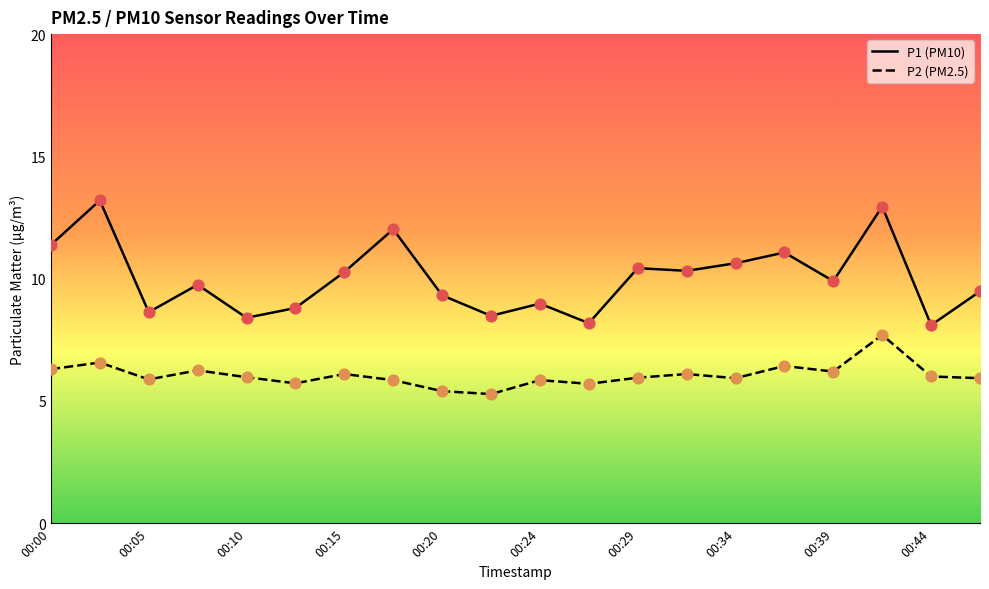

What is the minimum value shown in the chart?

5.3